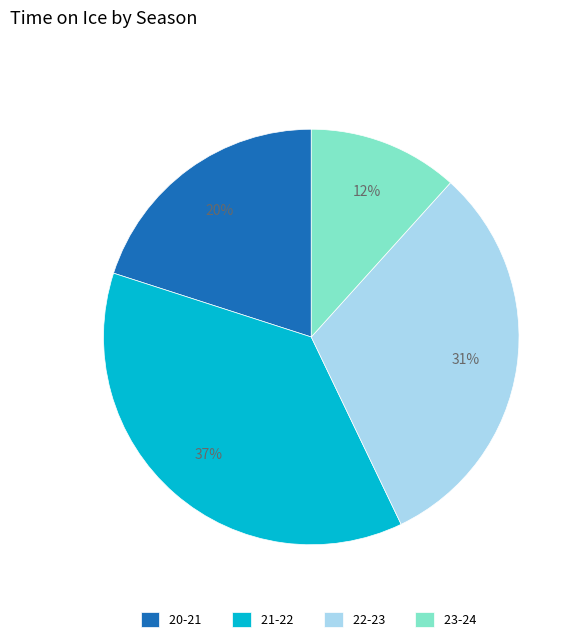

Is the sum of 21-22 and 22-23 greater than half?

Yes